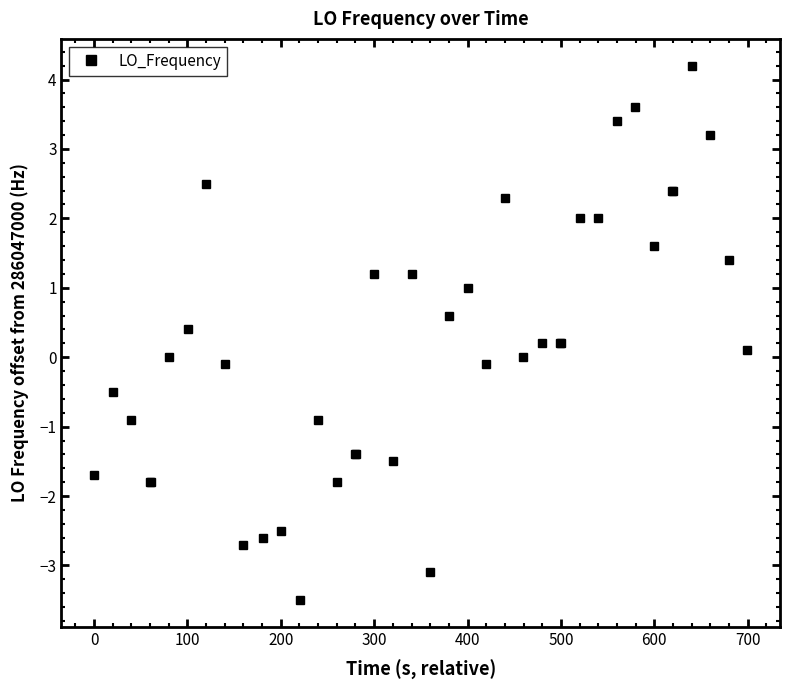

What is the value of the 5th point from the left?

-1.8